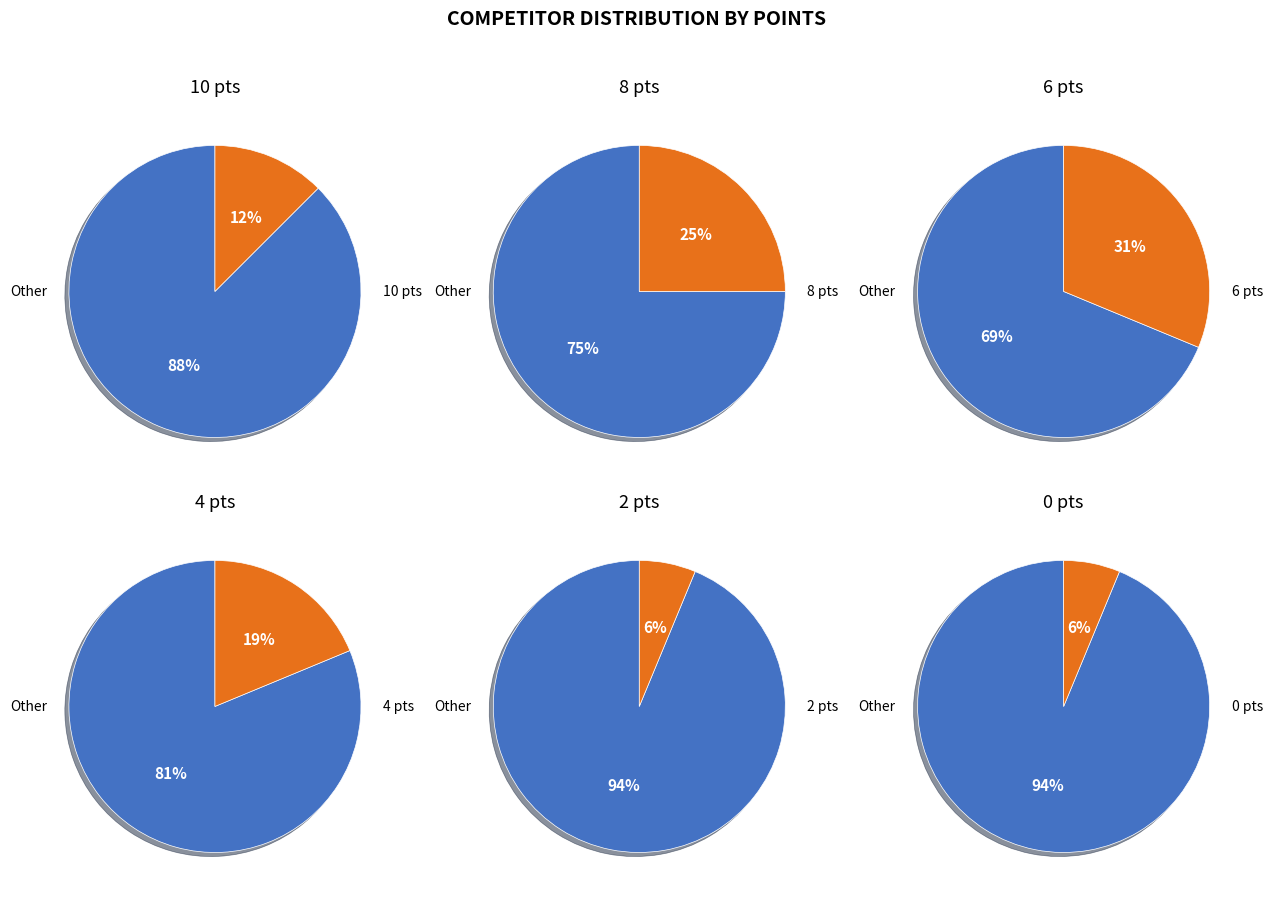

Does 1 account for over 50% of the chart?

No